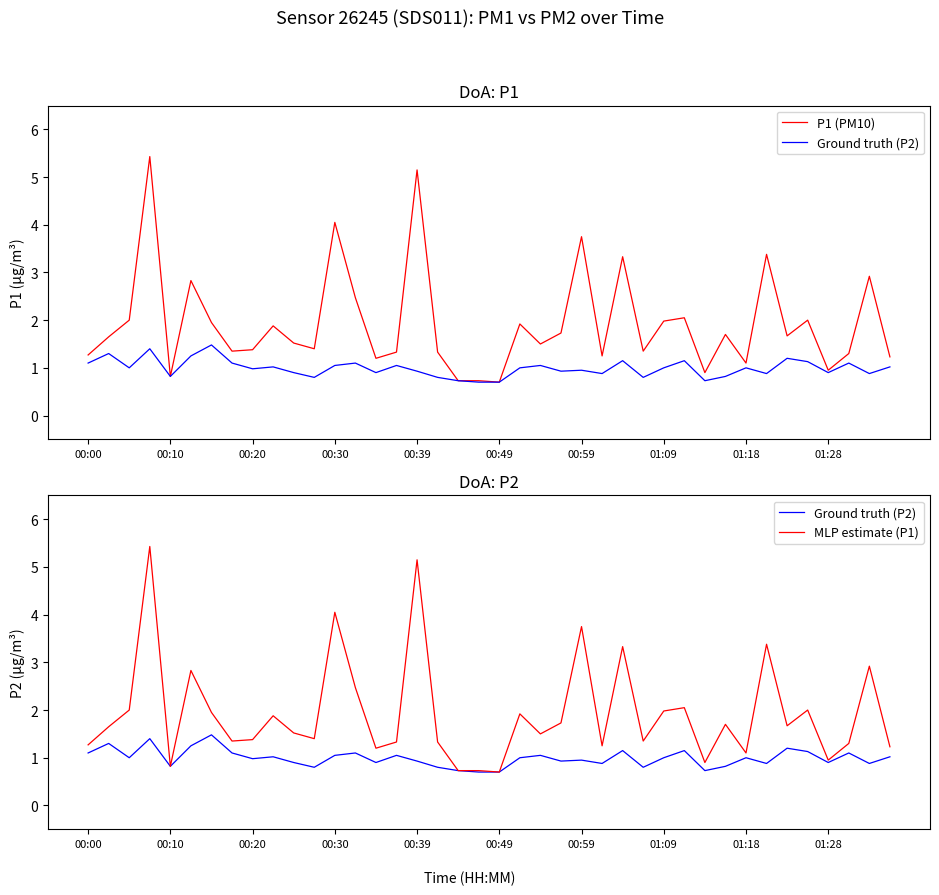

Which series has the widest spread of values?

P1 (PM10)